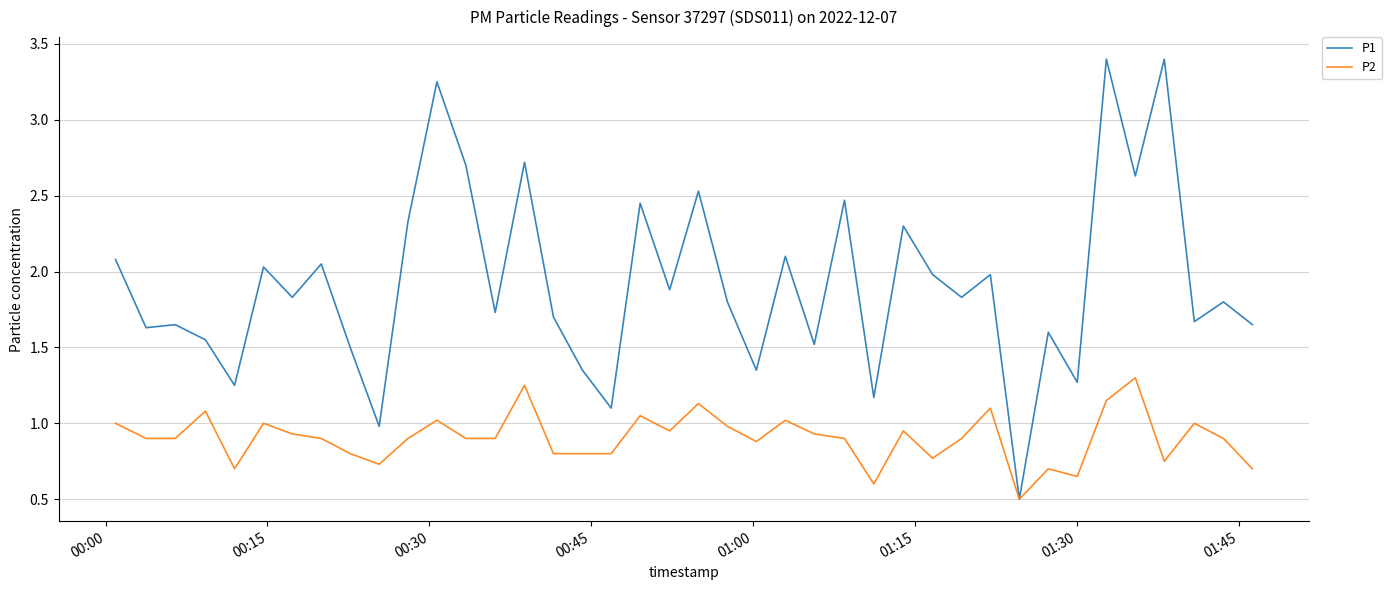

List the series in order of their peak value, lowest first.

P2, P1